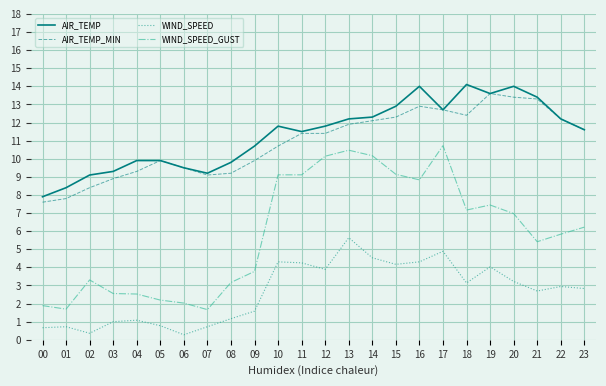

What is the highest value of the AIR_TEMP series?

14.1